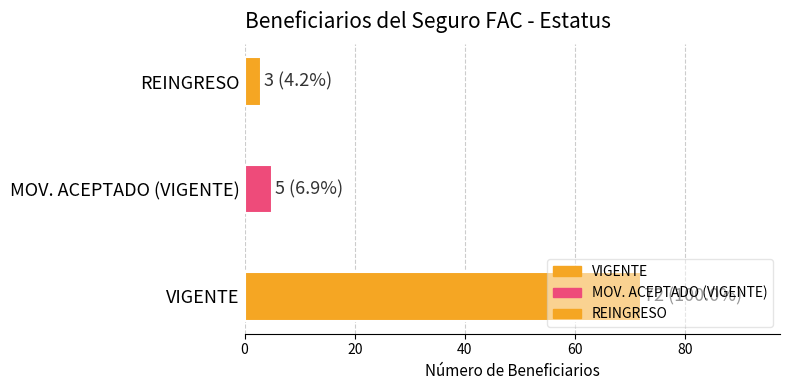

Does the chart contain stacked bars?

No